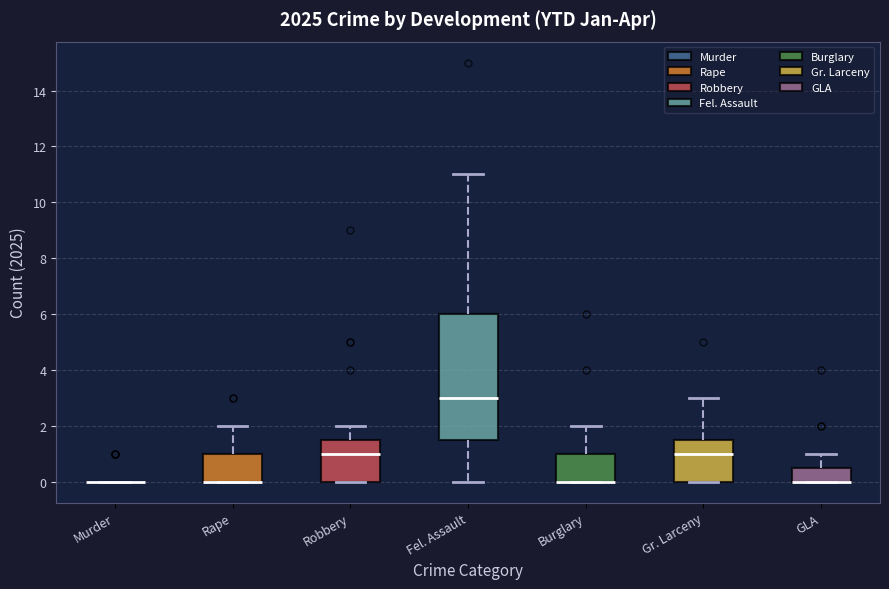

Which box is the tallest, from its lower edge to its upper edge?

Fel. Assault